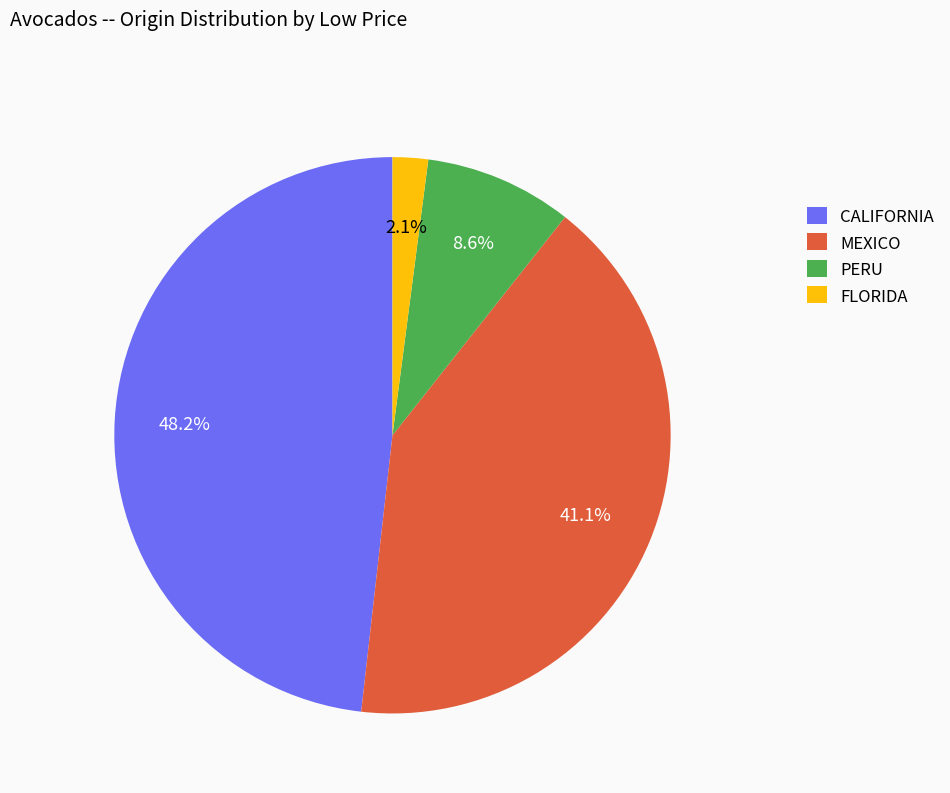

What is the largest slice in the pie chart?

CALIFORNIA